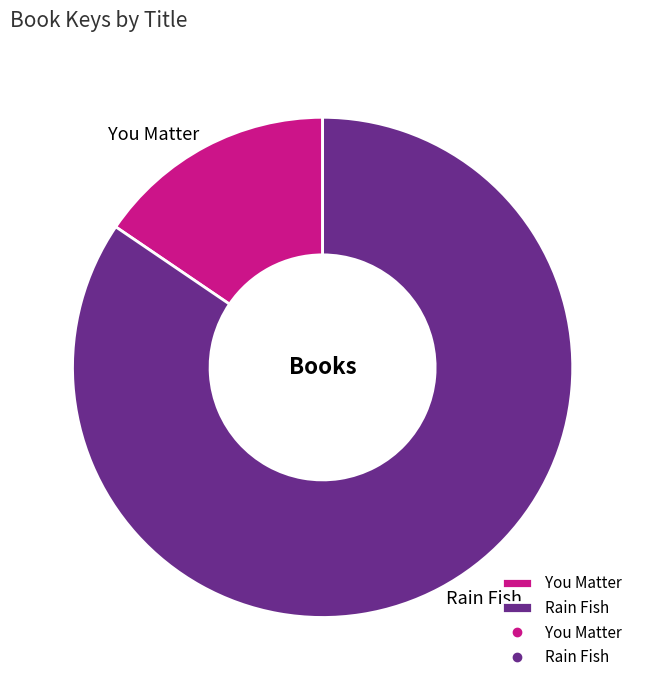

Is it true that You Matter is 3% of the pie?

False